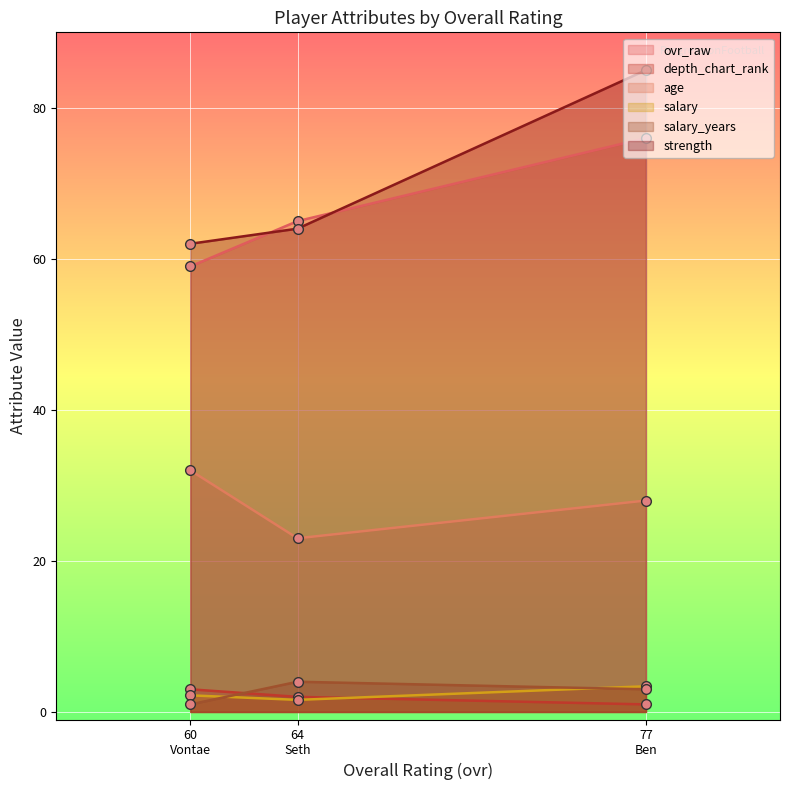

What are all the series names shown in the legend?

ovr_raw, depth_chart_rank, age, salary, salary_years, strength